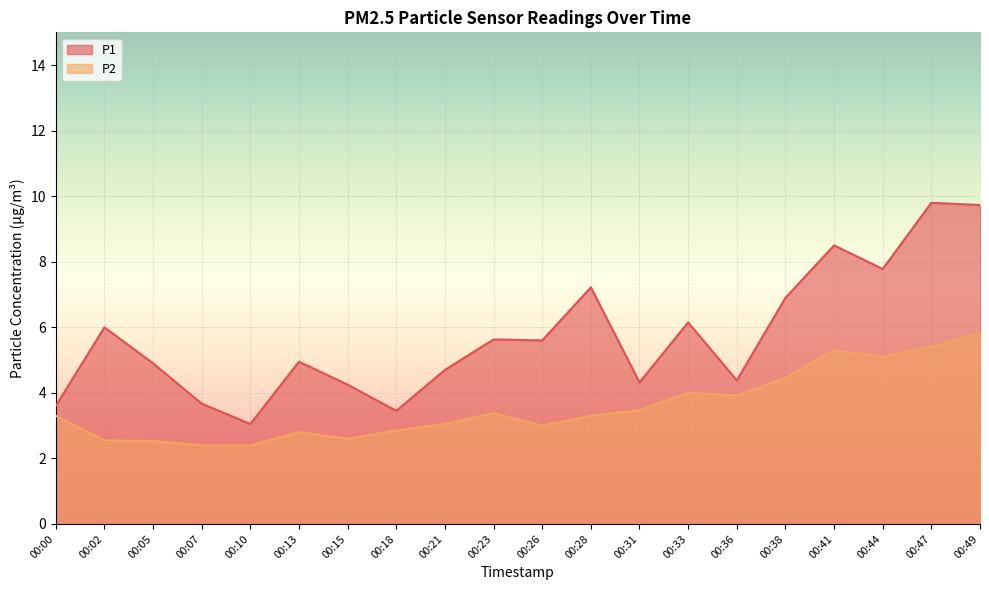

Where is P2 nearest to the value 4?

00:33